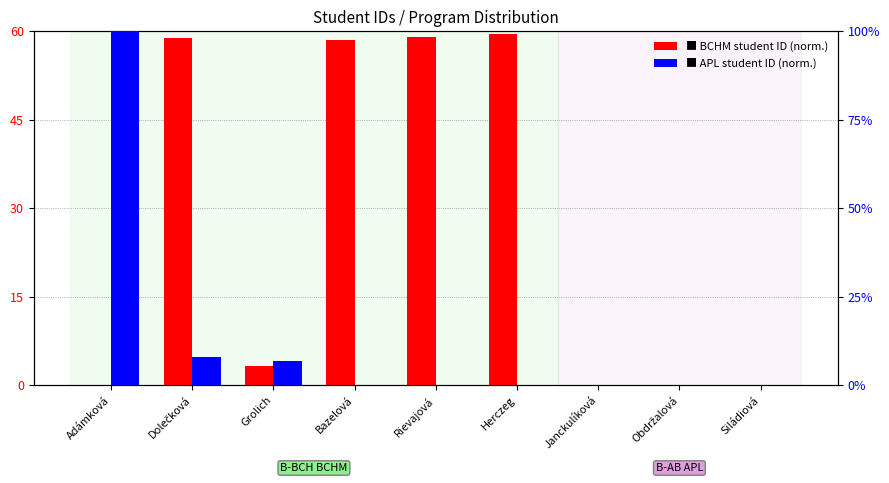

Count the number of categories in the chart.

9